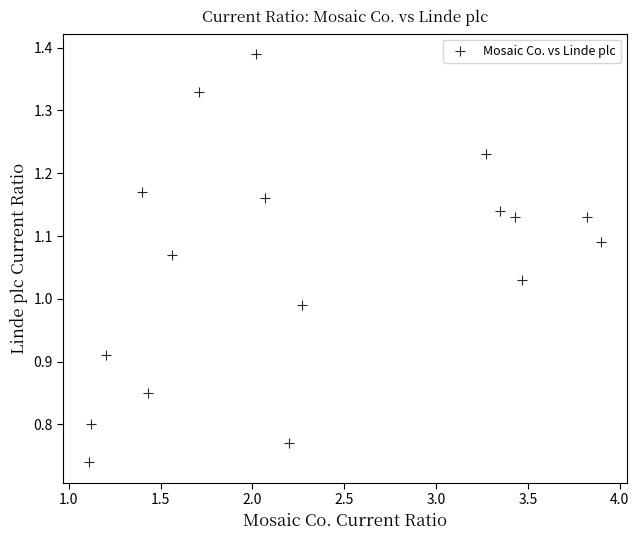

What is the range of X values (max minus min)?

2.8